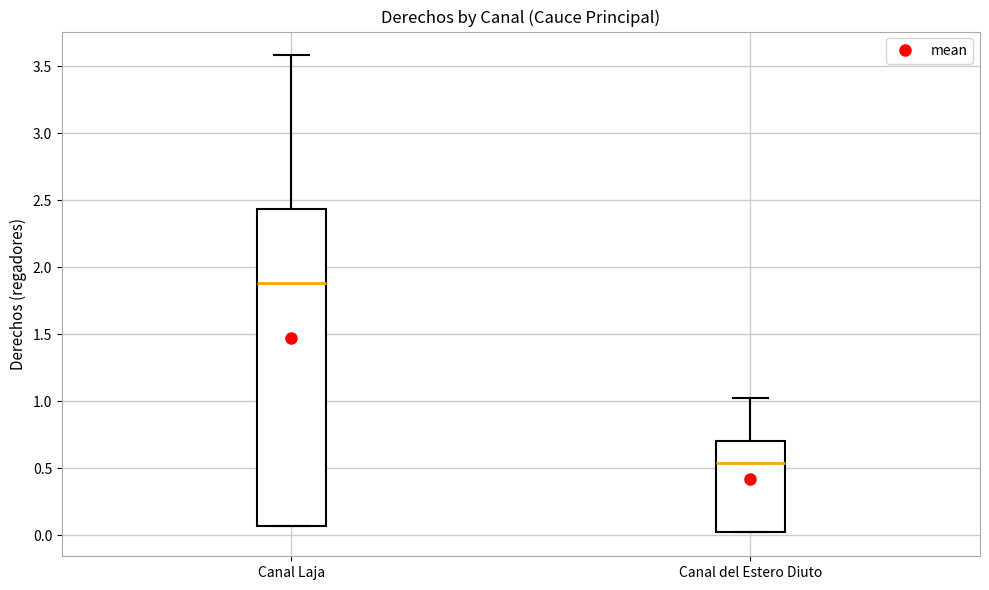

Reading left to right, read every box against the y-axis: the position of its median line, the range the box covers, and the ends of its whiskers. The values are not printed on the chart, so give them approximately, as read against the axis.

Canal Laja: median 1.90, box 0.05 to 2.45, whiskers 0.05 to 3.60
Canal del Estero Diuto: median 0.55, box 0.00 to 0.70, whiskers 0.00 to 1.00